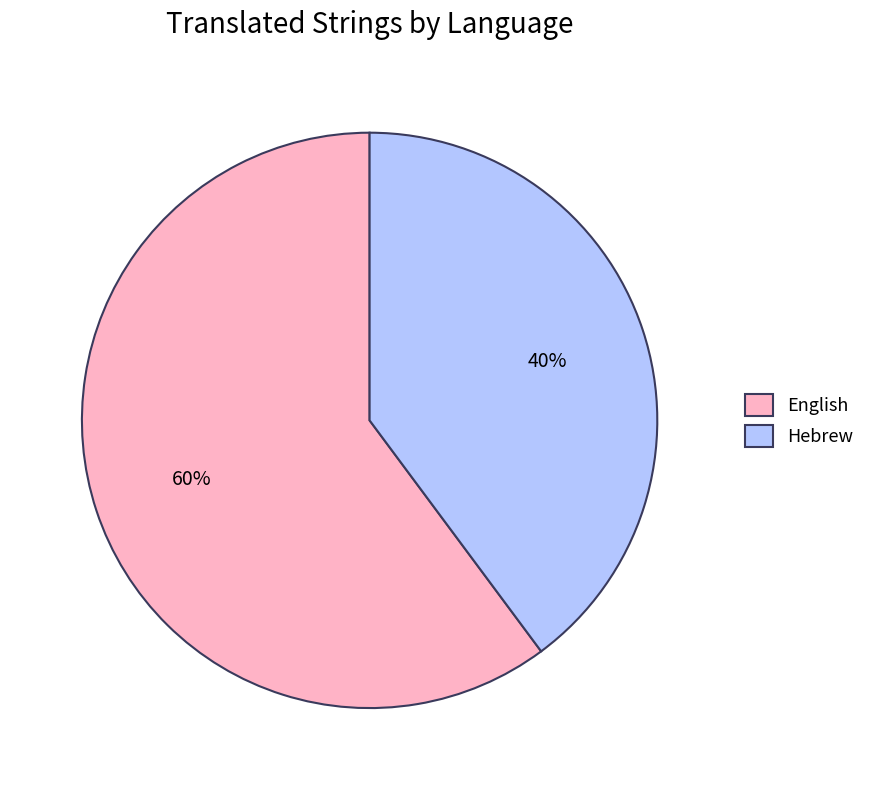

Which category accounts for the majority?

English